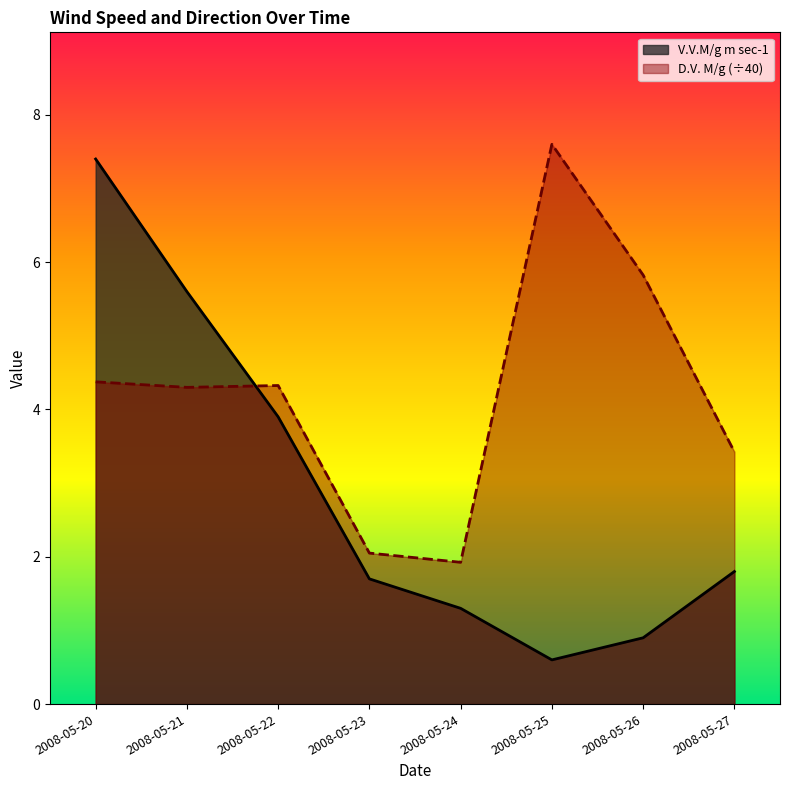

How many values in the V.V.M/g m sec-1 series are below 1?

2